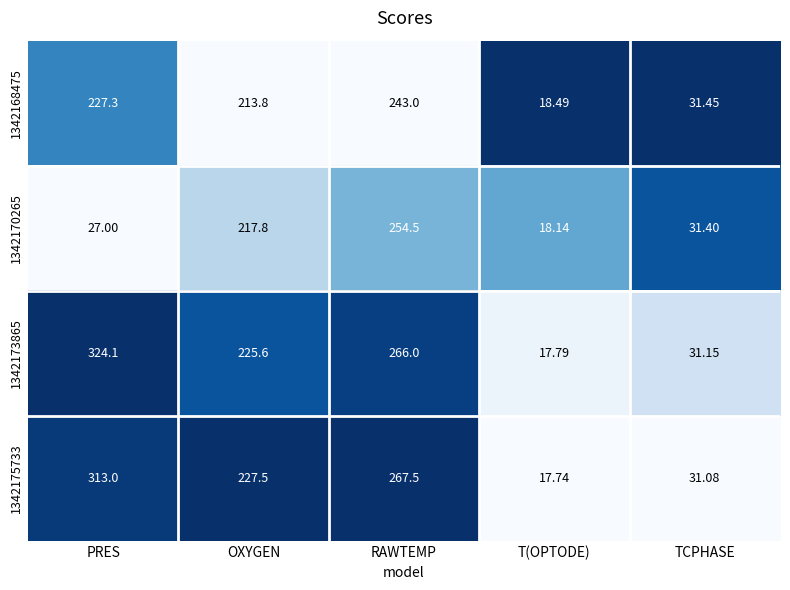

Which series has the largest range (max minus min)?

1342173865